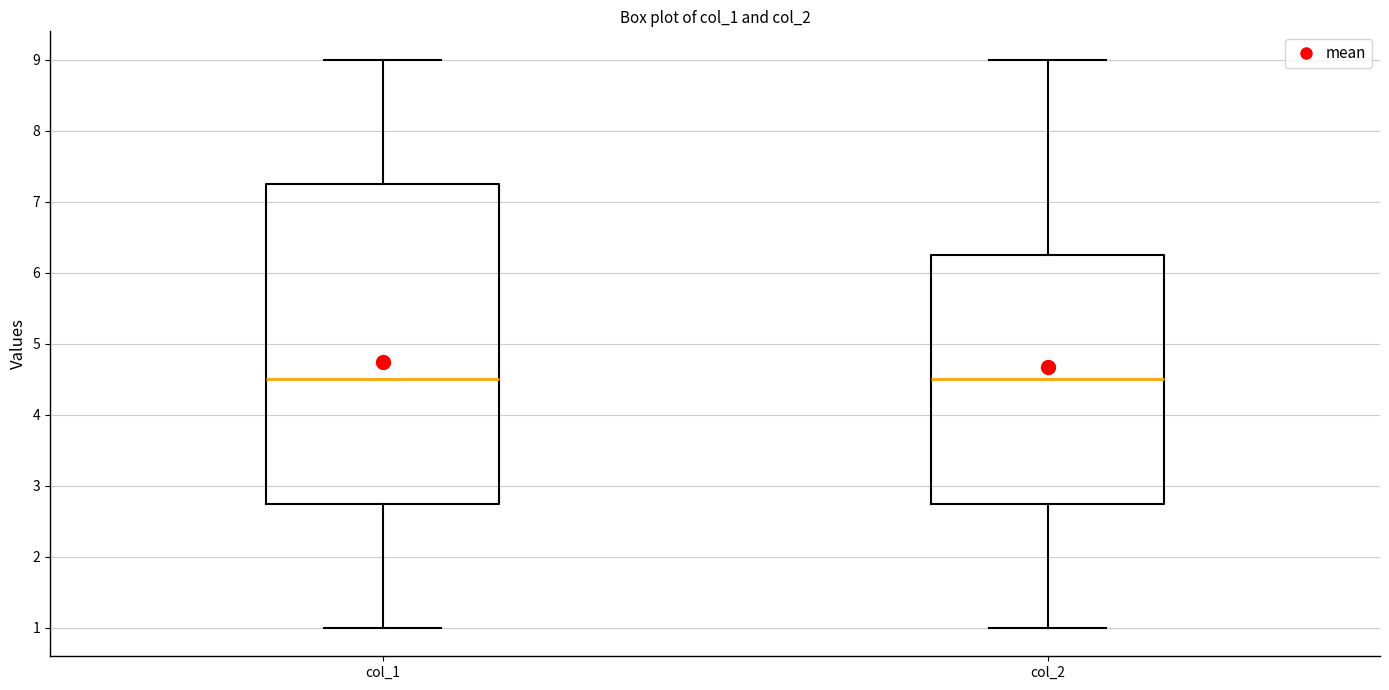

Reading left to right, transcribe this box plot: for each box, give where its median line is, the range the box spans, and where its two whiskers end, as read against the y-axis. The values are not printed on the chart, so give them approximately, as read against the axis.

col_1: median 4.5, box 2.8 to 7.3, whiskers 1.0 to 9.0
col_2: median 4.5, box 2.8 to 6.3, whiskers 1.0 to 9.0